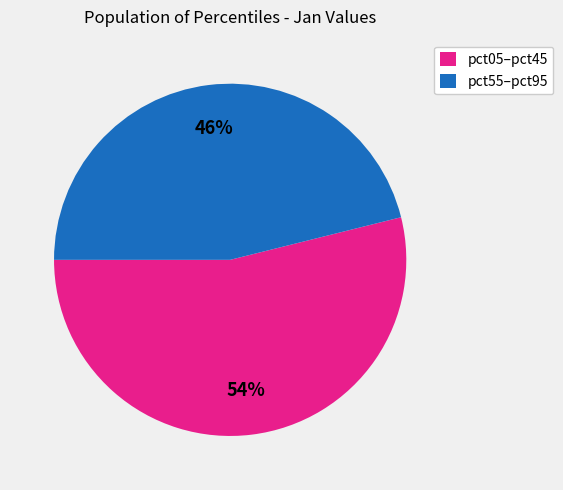

Which has a higher value, pct05–pct45 or pct55–pct95?

pct05–pct45